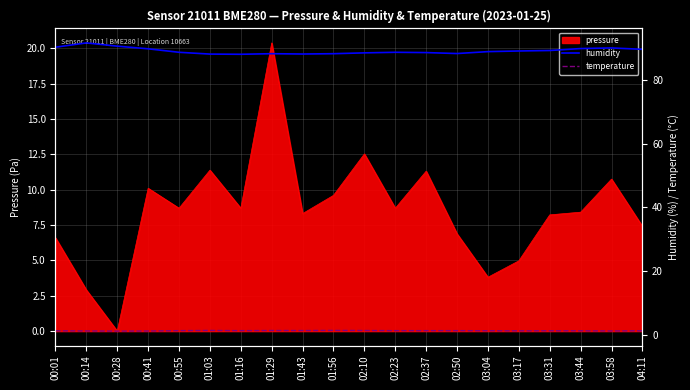

What is the difference between the maximum and second lowest values in the humidity series?

3.5